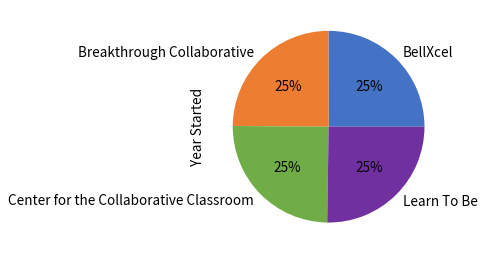

To the nearest percent, what is the average slice percentage?

25%